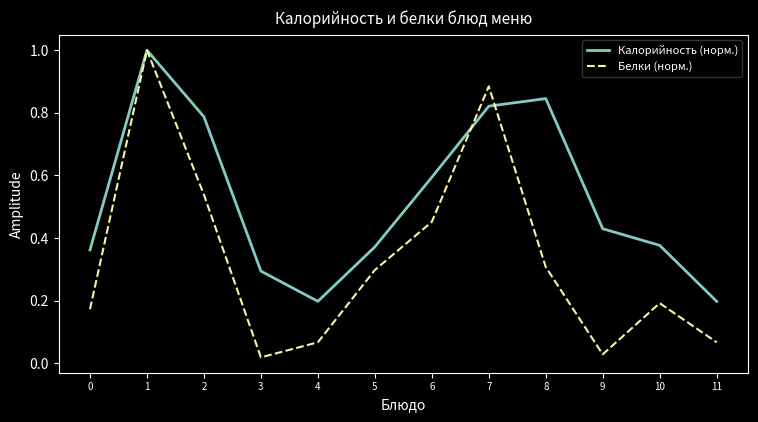

List the series in order of their overall mean, highest first.

Калорийность (норм.), Белки (норм.)